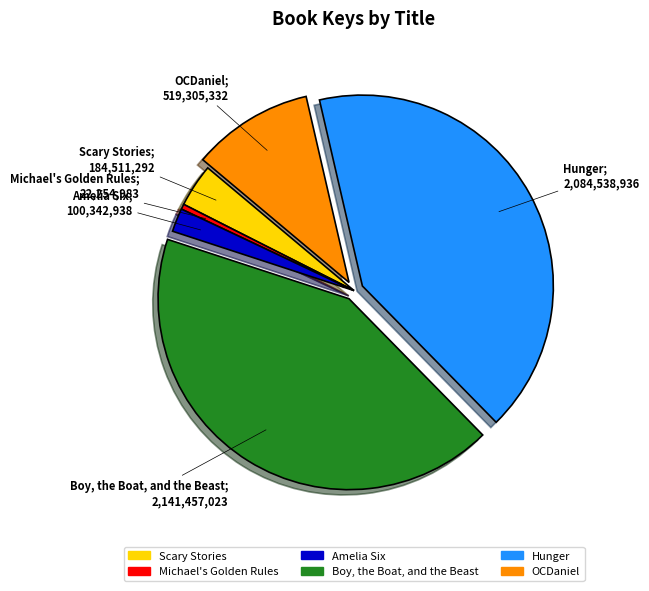

Is the sum of Boy, the Boat, and the Beast and Michael's Golden Rules greater than half?

No